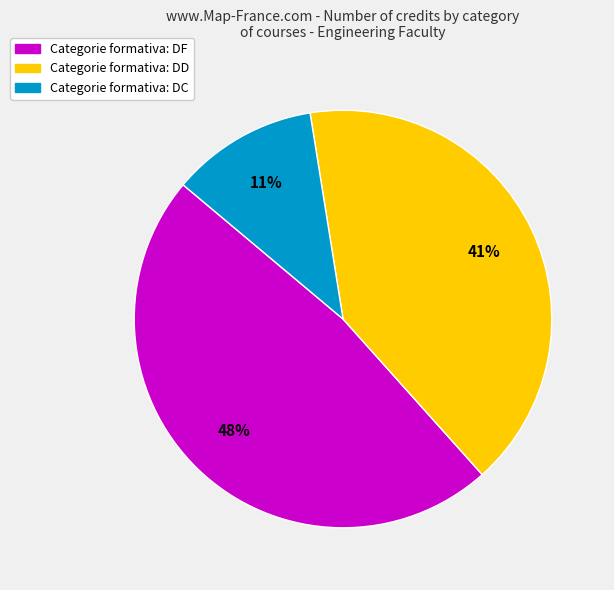

Does any single category account for the majority?

No